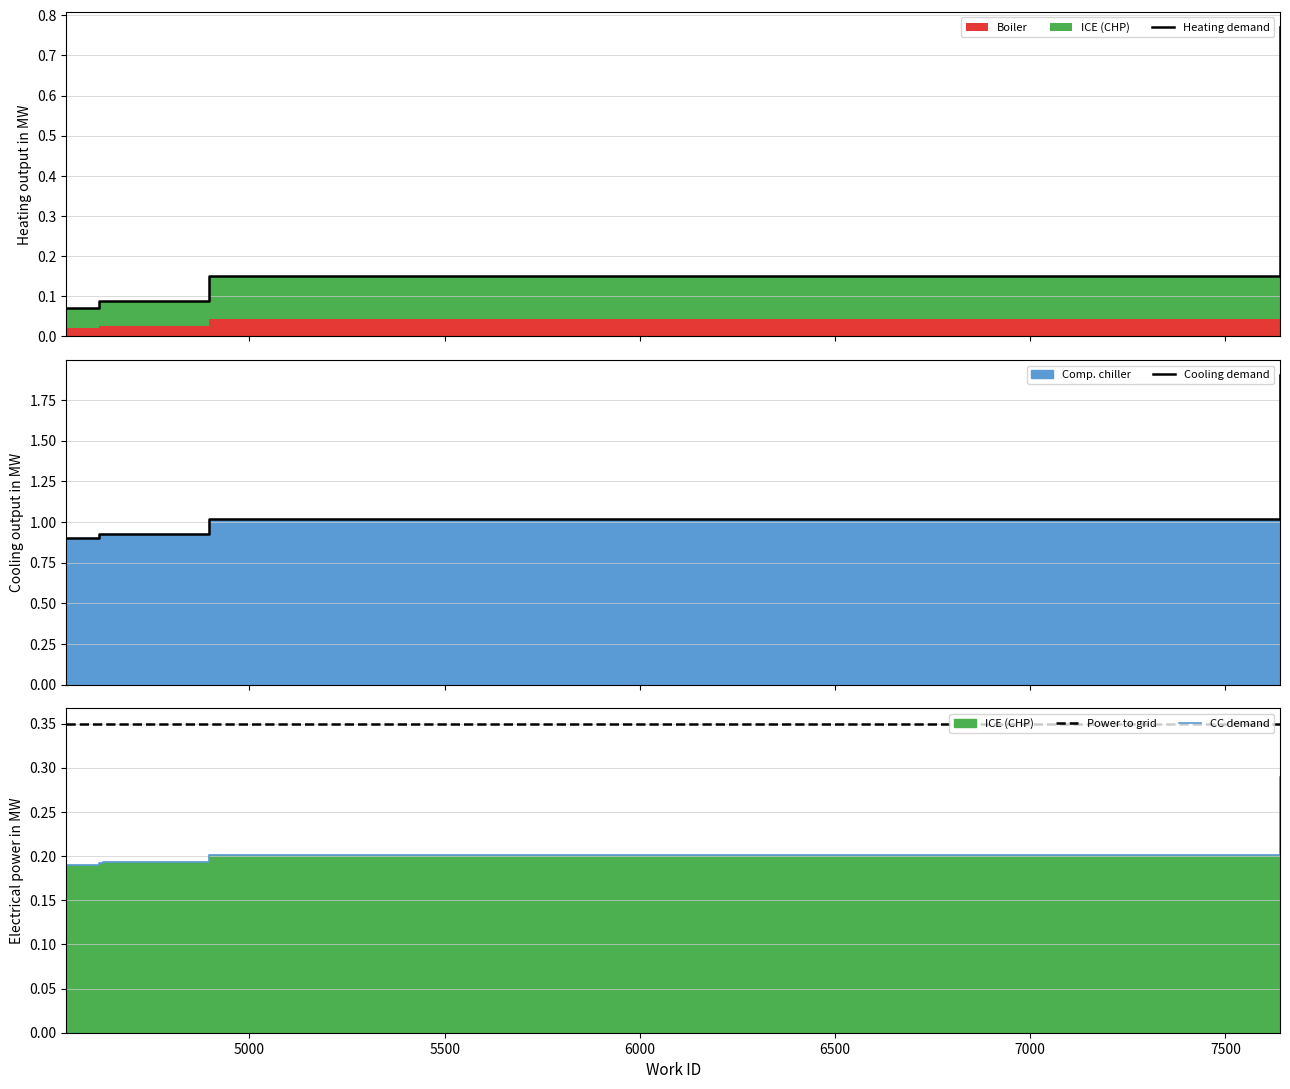

Reading right to left, list all the values displayed in this chart.

Heating demand: 0.8	0.2	0.1	0.1	0.1	0.1	0.1	0.1	0.1	0.1
Cooling demand: 1.9	1.0	0.9	0.9	0.9	0.9	0.9	0.9	0.9	0.9
Power to grid: 0.4	0.4	0.4	0.4	0.4	0.4	0.4	0.4	0.4	0.4
CC demand: 0.3	0.2	0.2	0.2	0.2	0.2	0.2	0.2	0.2	0.2